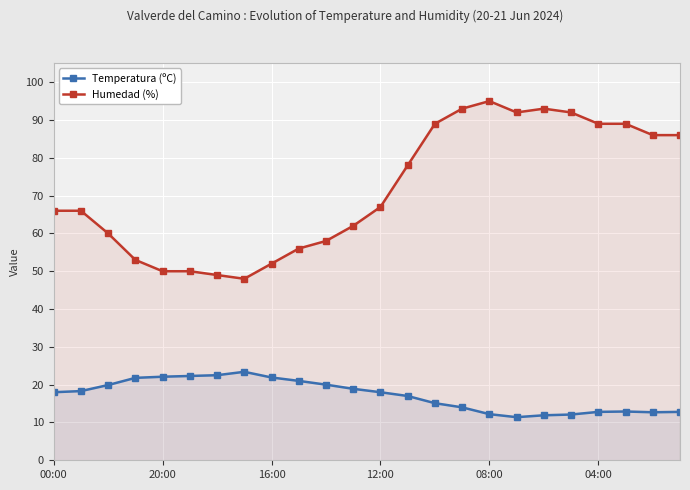

How many series are shown in this chart?

2